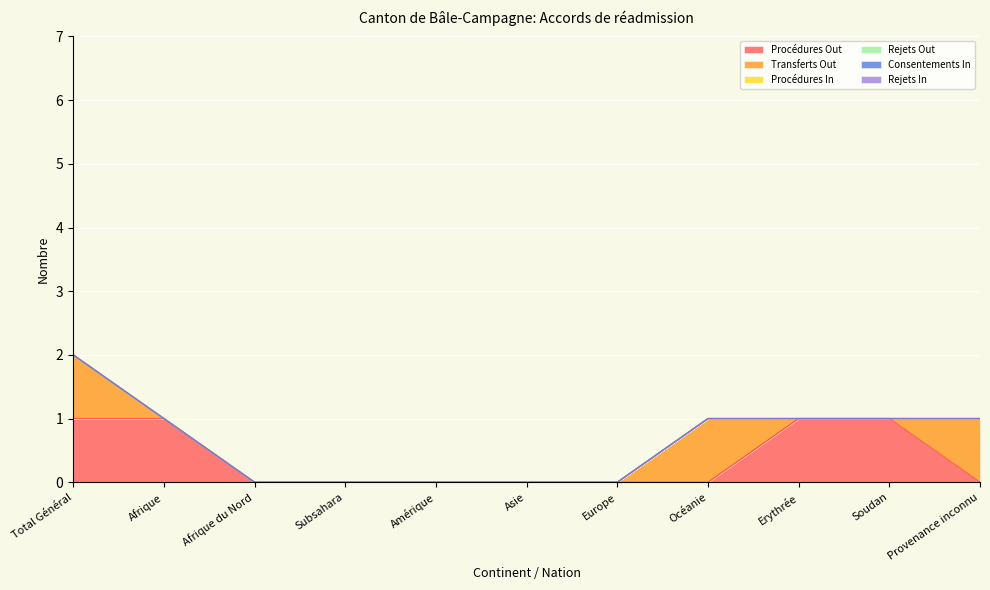

True or false: Consentements In and Procédures In intersect in this chart.

False